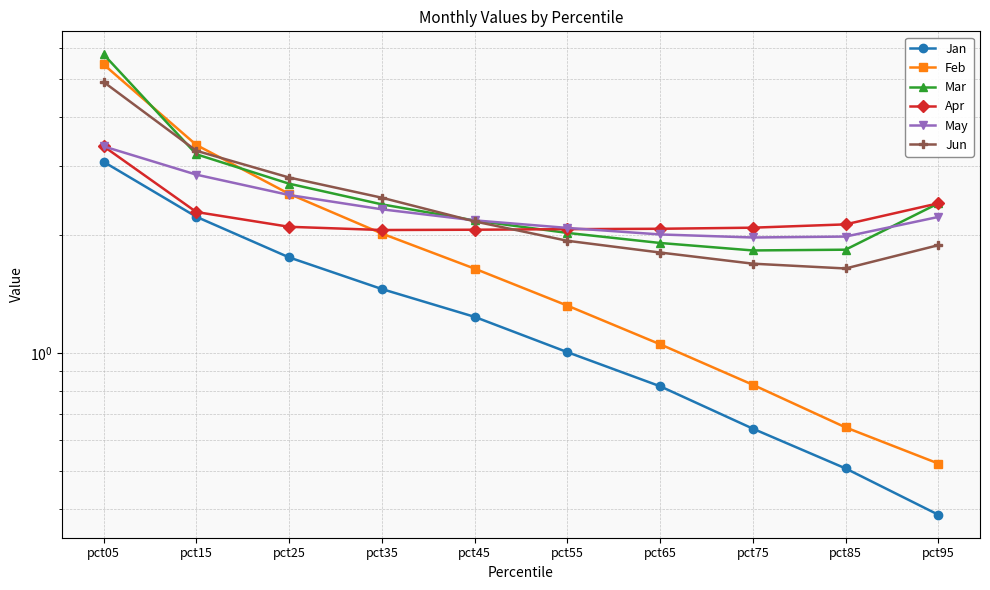

True or false: Apr and Jan cross at least once.

False